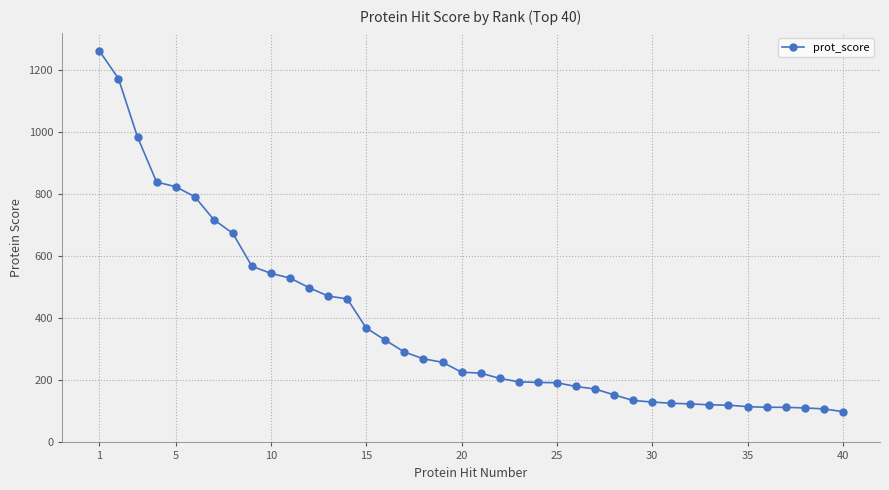

Does the chart display data point markers on the line(s)?

Yes